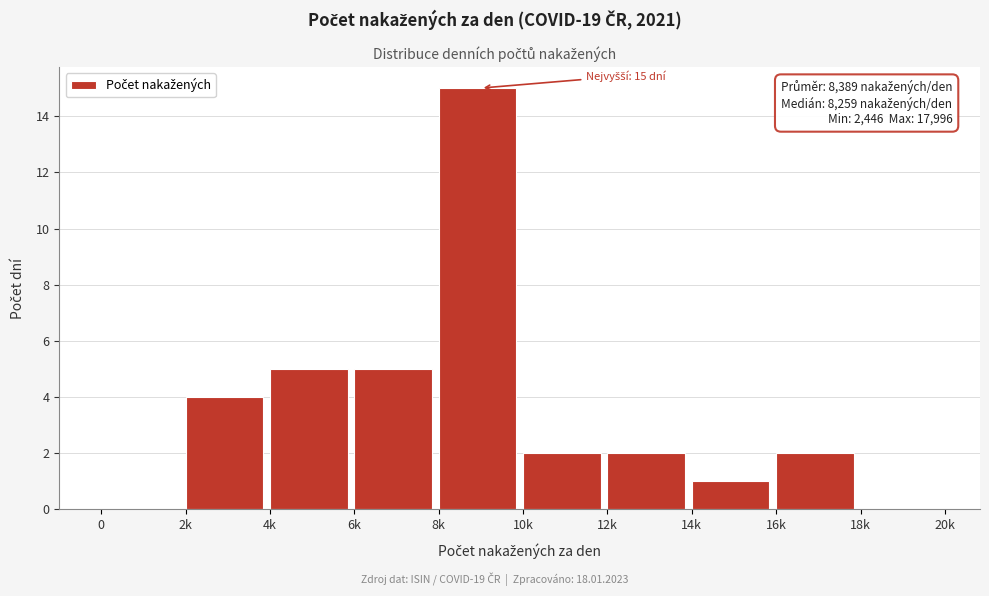

Reading left to right, extract all data points from this chart.

0=0	2k=4	4k=5	6k=5	8k=15	10k=2	12k=2	14k=1	16k=2	18k=0